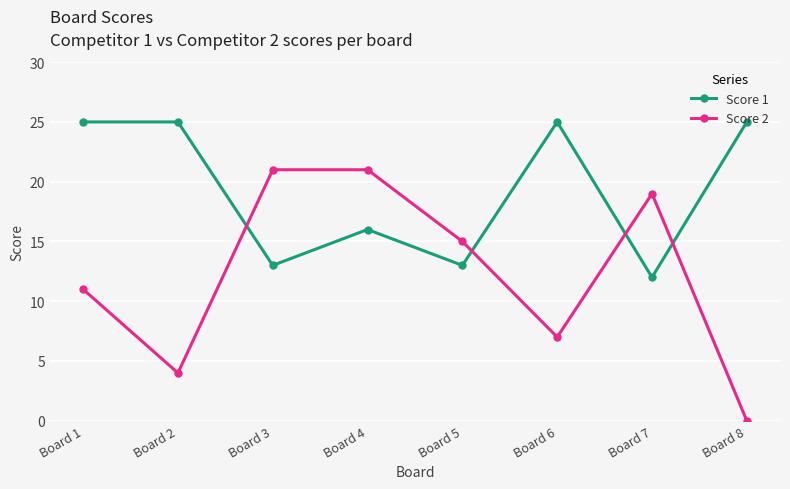

At which label does Score 2 first exceed 15?

Board 3